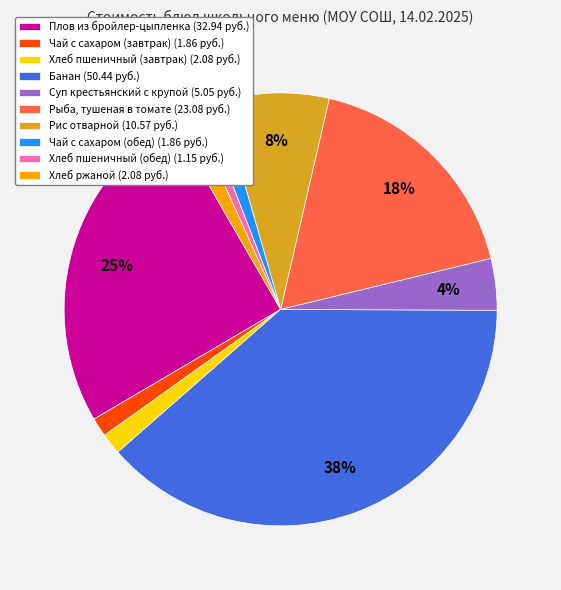

To the nearest percent, what is the average slice percentage?

10%